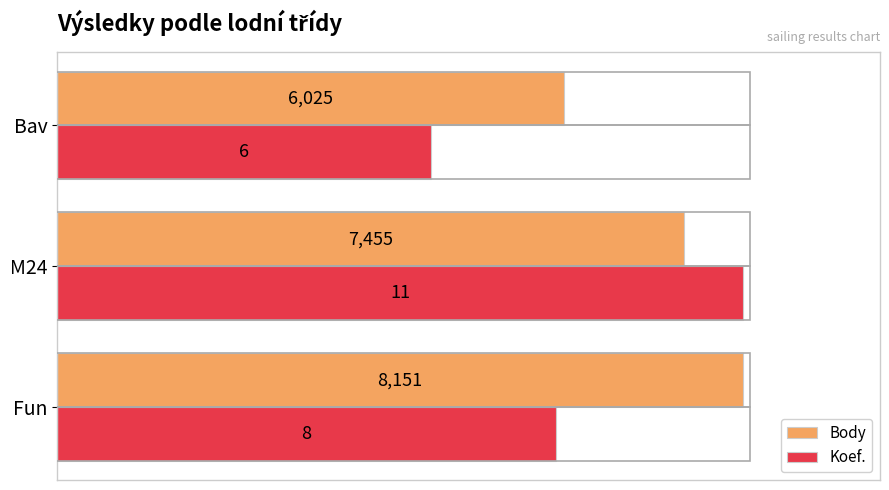

What are all the series names shown in the legend?

Body, Koef.